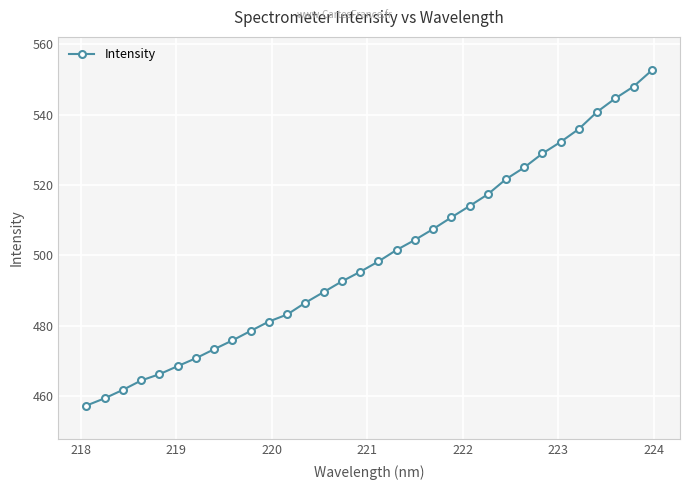

True or false: the data has more than 2 interior local peaks.

False